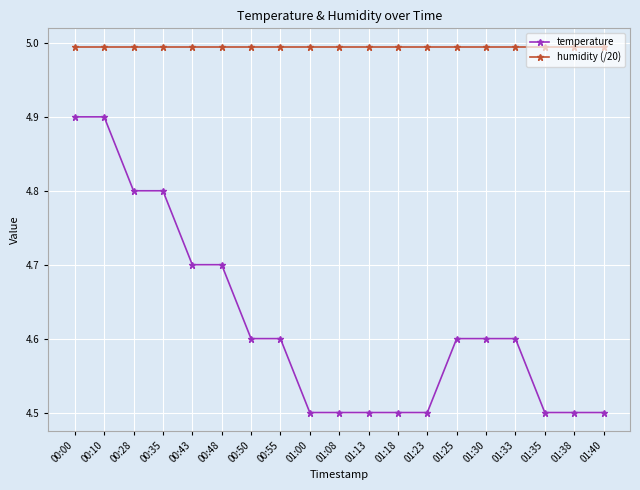

True or false: temperature and humidity (/20) intersect in this chart.

False